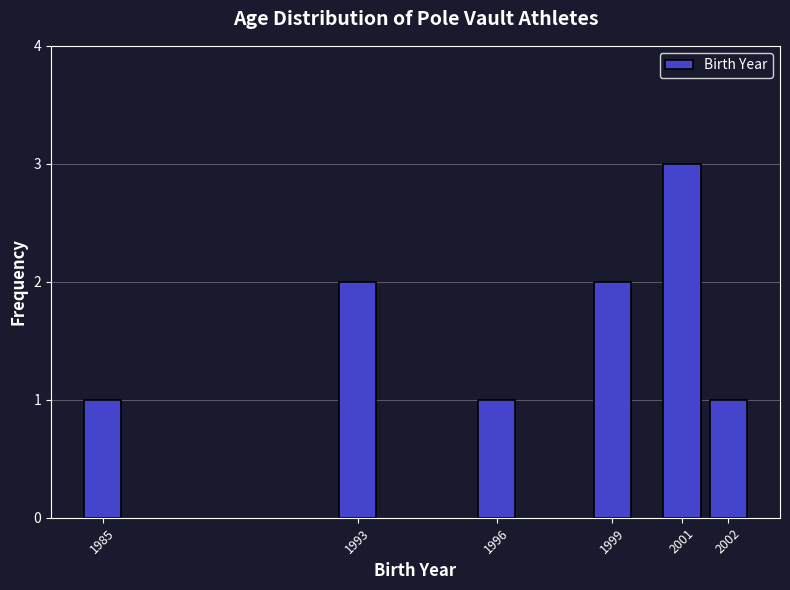

Reading left to right, list all the values displayed in this chart.

1985=1	1993=2	1996=1	1999=2	2001=3	2002=1